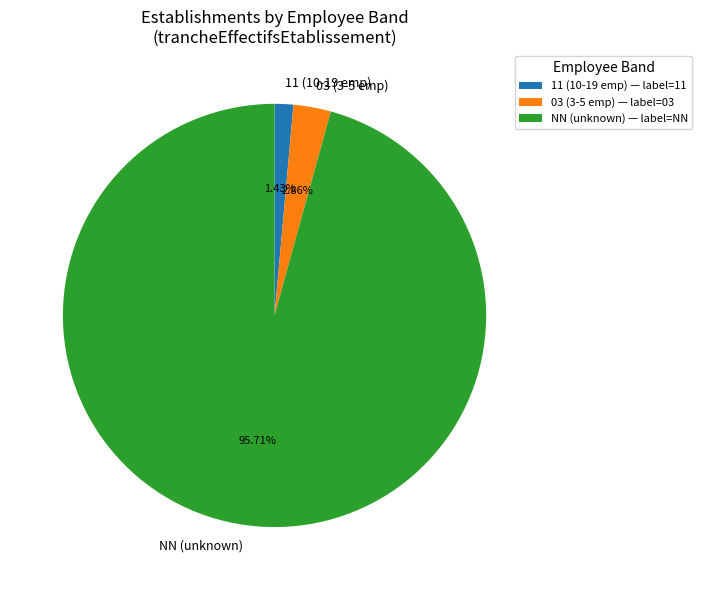

How many segments does this pie chart have?

3